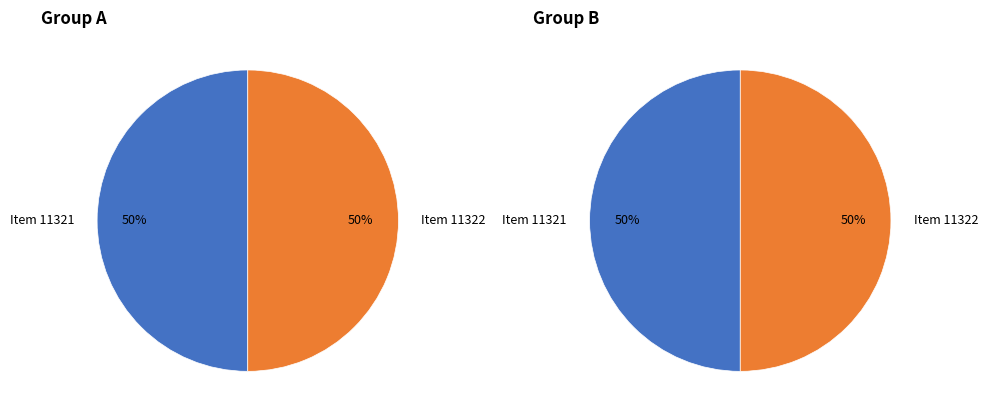

Is it true that Item 11322 is 50% of the pie?

True